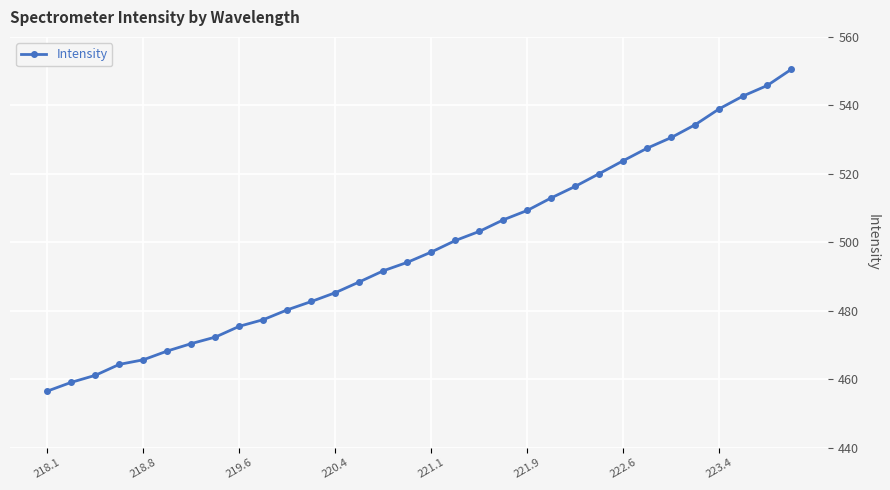

What is the difference between the maximum and minimum values?

94.0